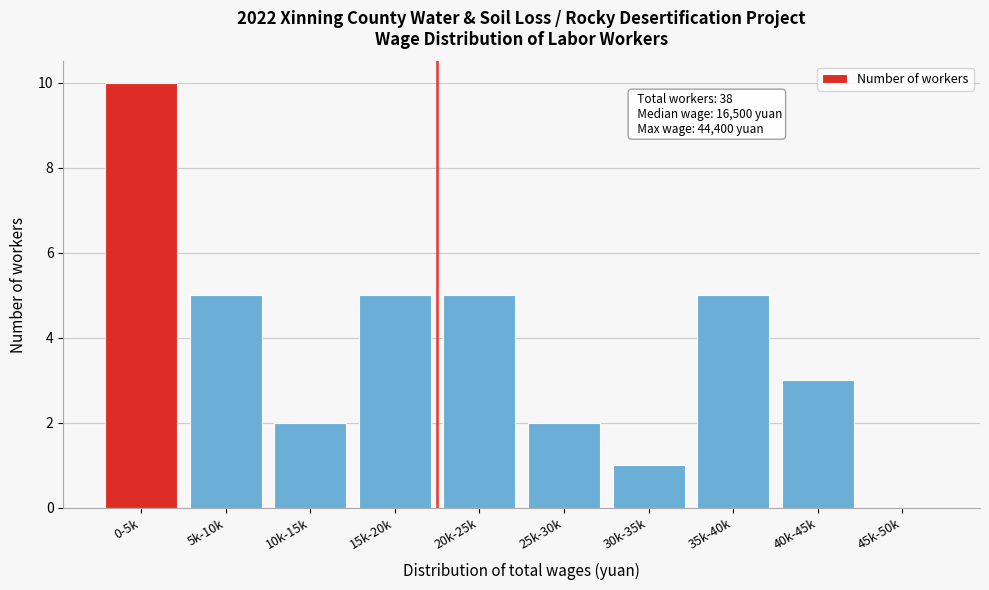

Reading right to left, transcribe all the data shown in this chart.

45k-50k=0	40k-45k=3	35k-40k=5	30k-35k=1	25k-30k=2	20k-25k=5	15k-20k=5	10k-15k=2	5k-10k=5	0-5k=10